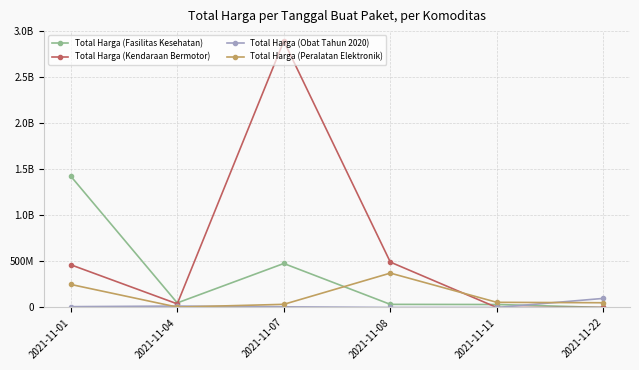

Rank the series at 2021-11-01 from highest to lowest value.

Total Harga (Fasilitas Kesehatan), Total Harga (Kendaraan Bermotor), Total Harga (Peralatan Elektronik), Total Harga (Obat Tahun 2020)